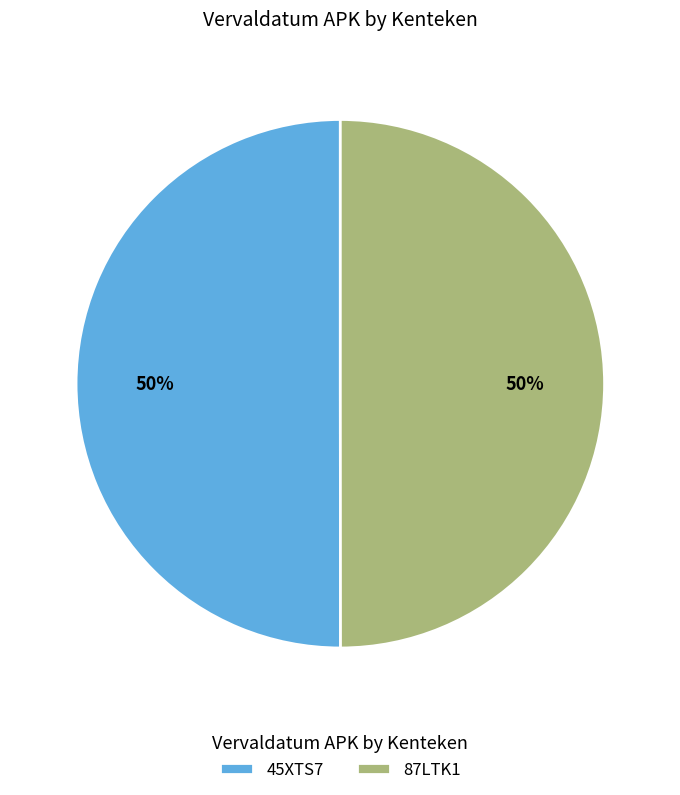

Is the sum of 87LTK1 and 45XTS7 greater than half?

Yes